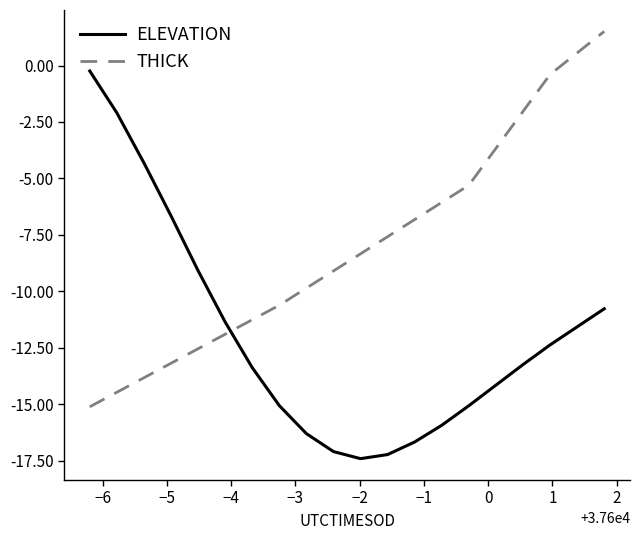

Rank the series by their average value, from highest to lowest.

THICK, ELEVATION